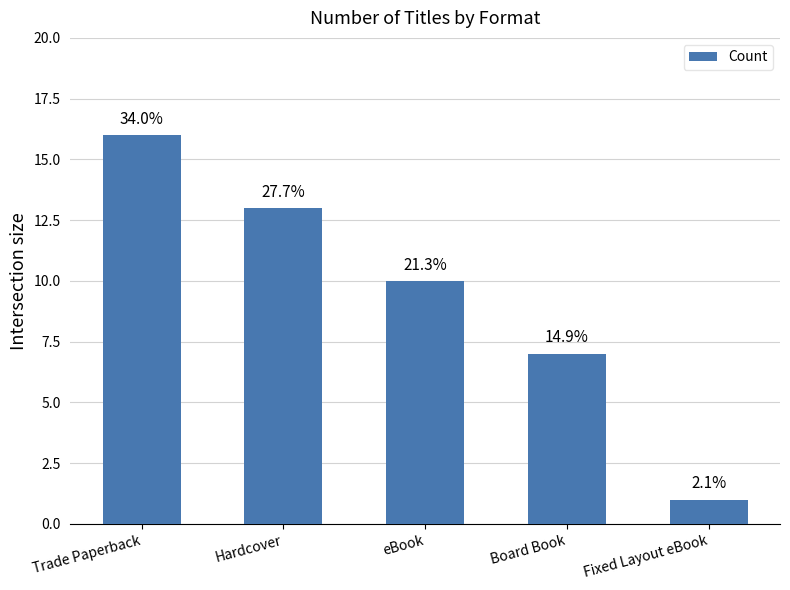

Rank the categories by value from lowest to highest.

Fixed Layout eBook, Board Book, eBook, Hardcover, Trade Paperback